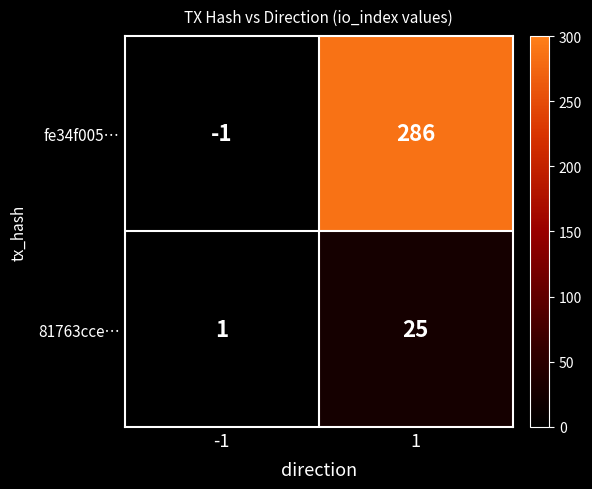

Rank the series at -1 from lowest to highest value.

fe34f005…, 81763cce…